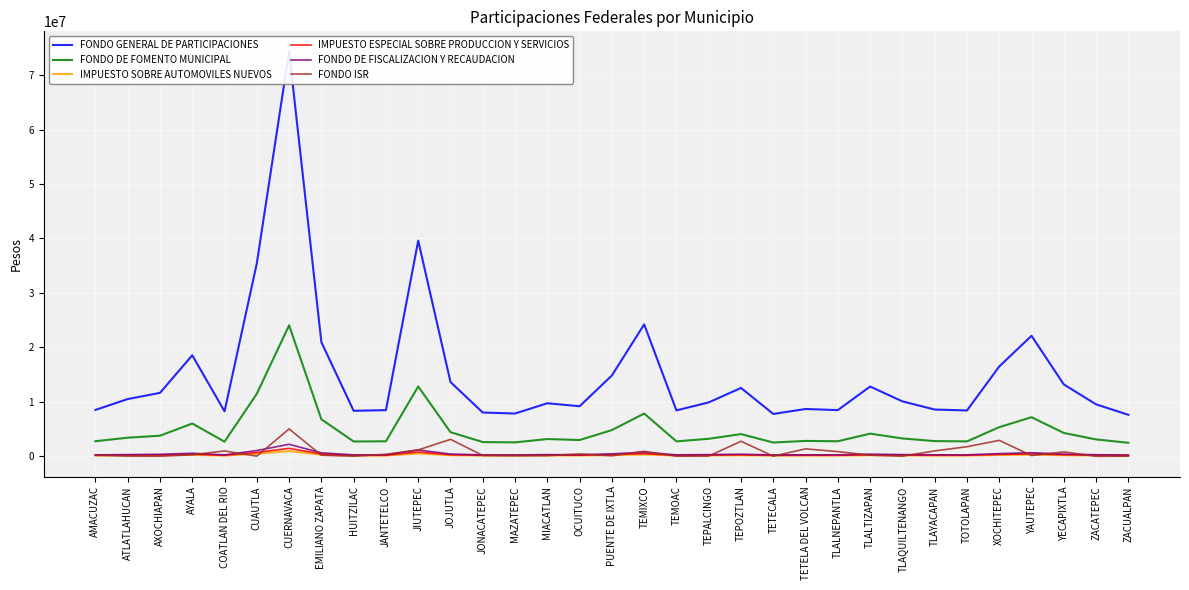

At which category is the sum across all series the highest?

CUERNAVACA